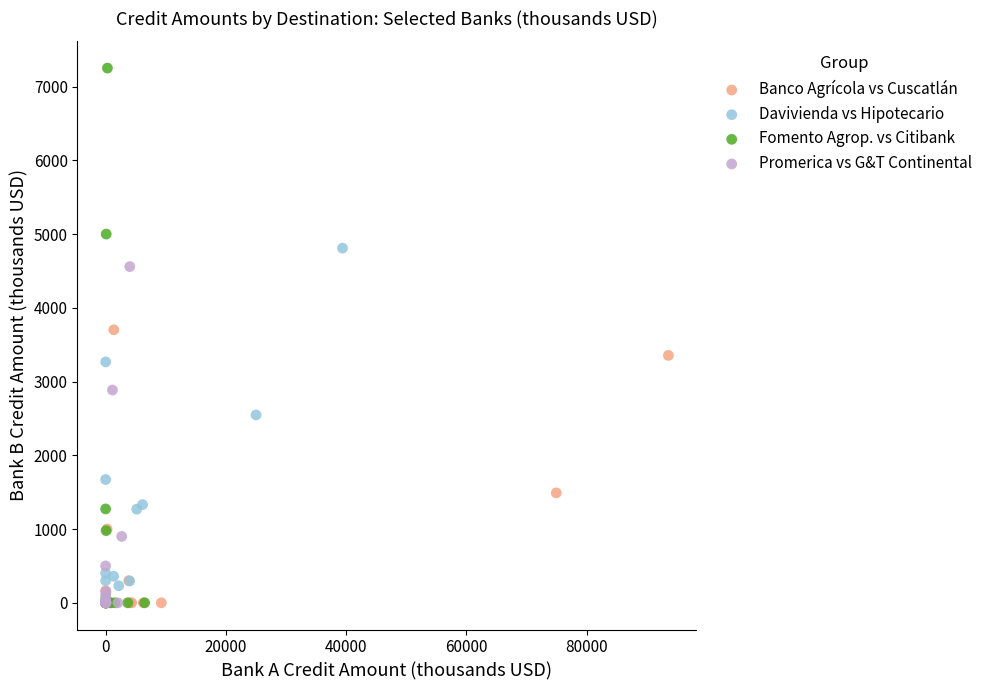

Which series has the widest spread of Y values?

Fomento Agrop. vs Citibank